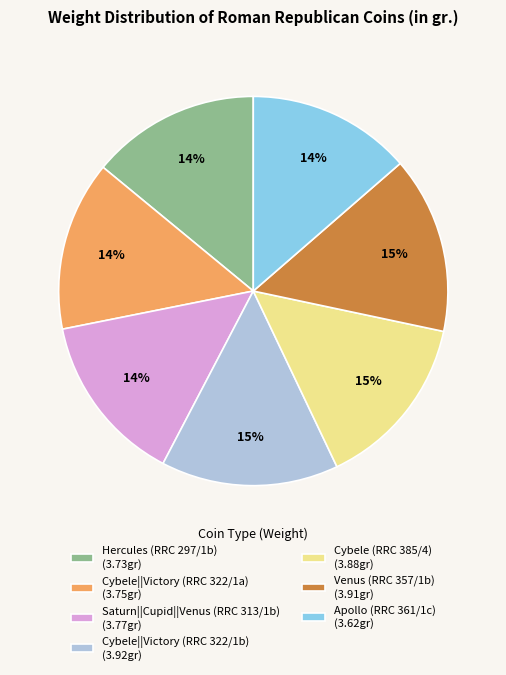

To the nearest percent, what is the average slice percentage?

14%